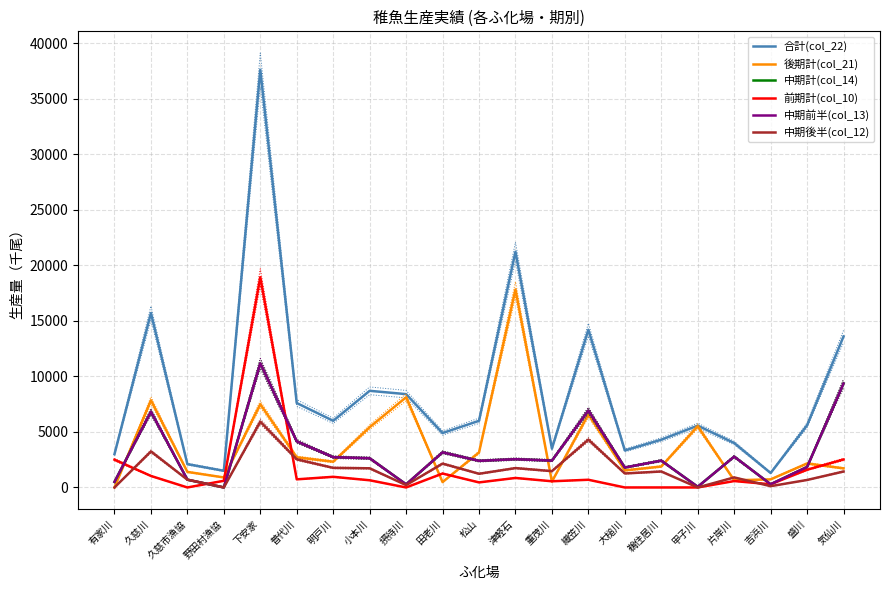

Is this an area chart (filled region under the line)?

No